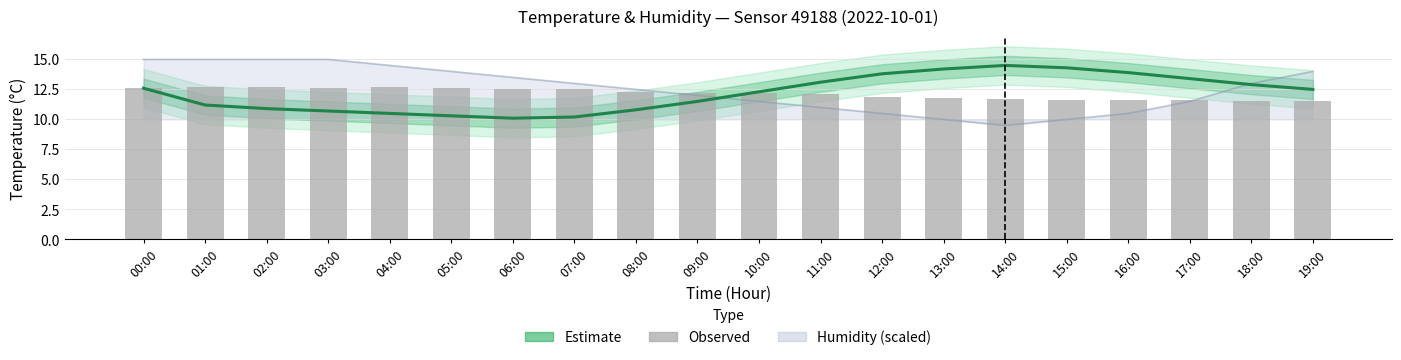

Reading left to right, extract all data points from this chart.

Estimate: 12.6	11.2	10.9	10.7	10.5	10.3	10.1	10.2	10.8	11.5	12.3	13.1	13.8	14.2	14.5	14.3	13.9	13.4	12.9	12.5
Observed temperature: 12.6	12.7	12.7	12.6	12.7	12.6	12.5	12.5	12.3	12.2	12.2	12.1	11.9	11.8	11.7	11.6	11.6	11.6	11.5	11.5